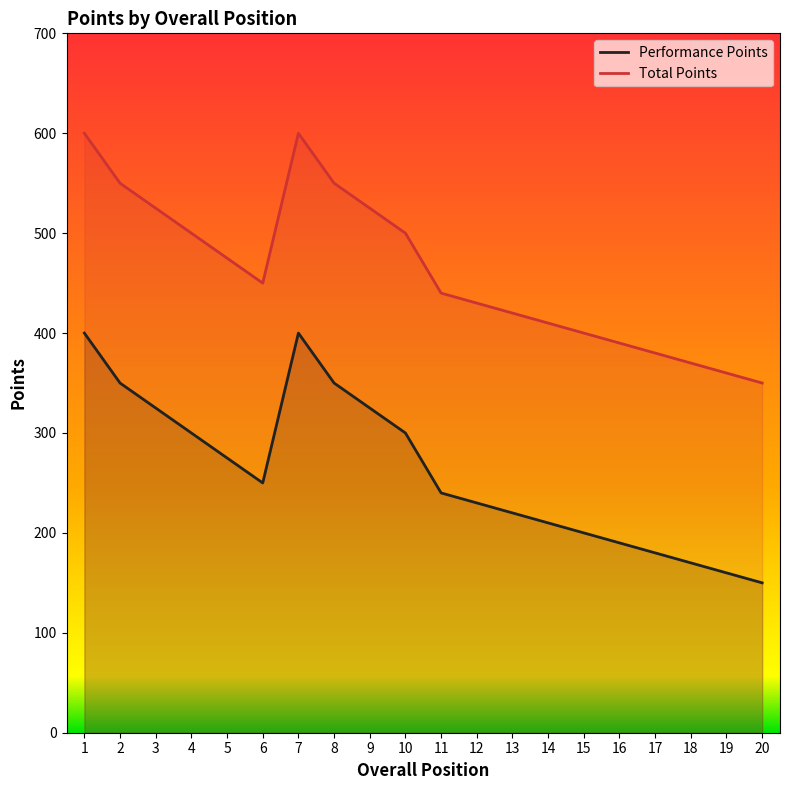

At which category does Total Points reach its first local peak?

7